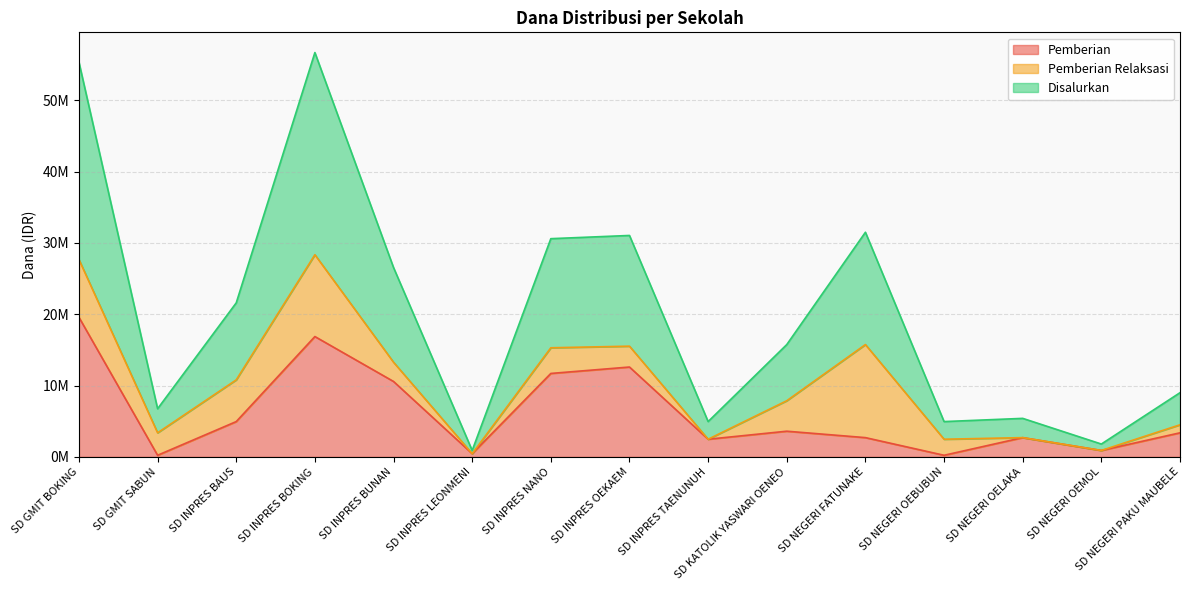

The Disalurkan series shows 42629177 at SD GMIT BOKING. True or false?

False